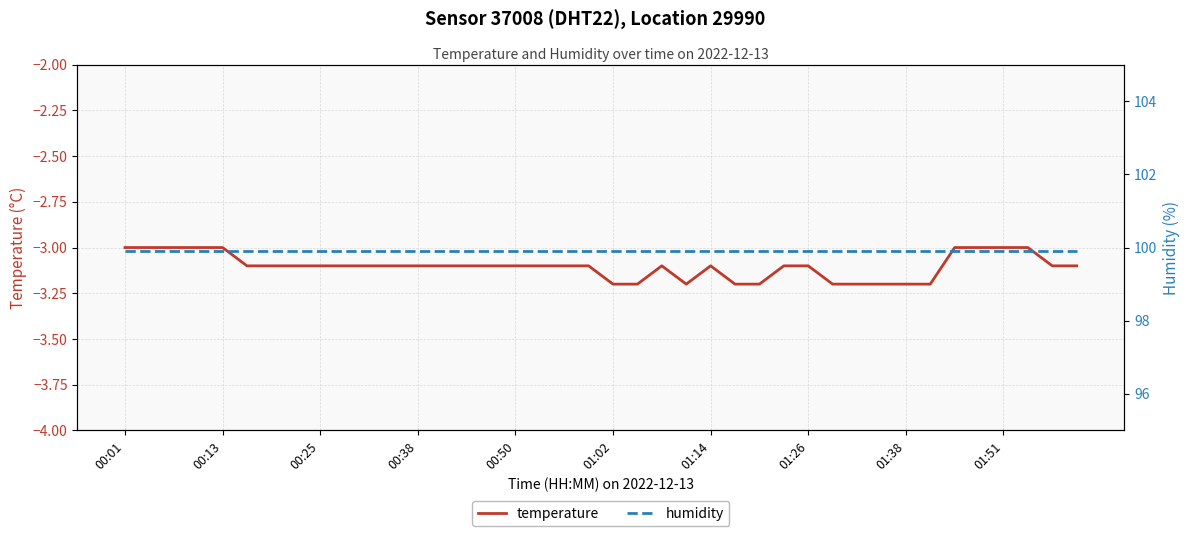

At which label does humidity reach its peak?

00:01